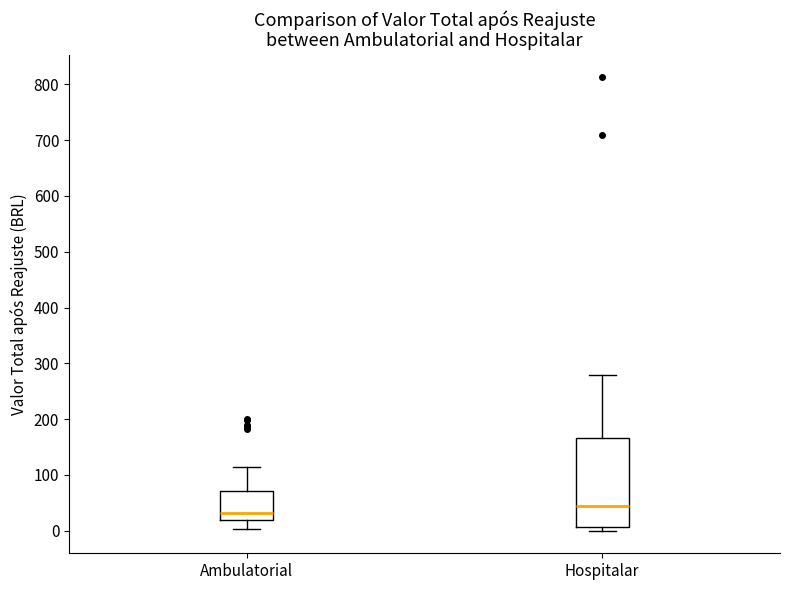

Reading left to right, read every box against the y-axis: the position of its median line, the range the box covers, and the ends of its whiskers. The values are not printed on the chart, so give them approximately, as read against the axis.

Ambulatorial: median 30, box 20 to 70, whiskers 0 to 110
Hospitalar: median 40, box 10 to 170, whiskers 0 to 280